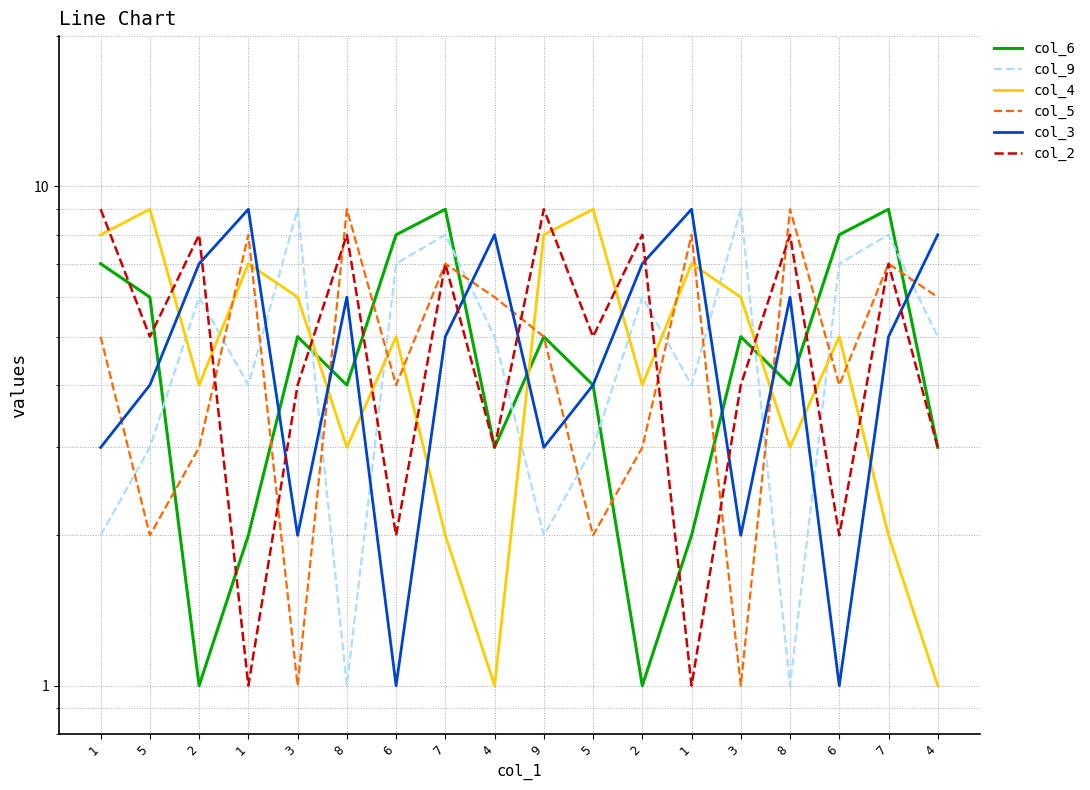

Rank the categories by col_6 value from highest to lowest.

7, 7, 6, 6, 1, 5, 3, 9, 3, 8, 5, 8, 4, 4, 1, 1, 2, 2